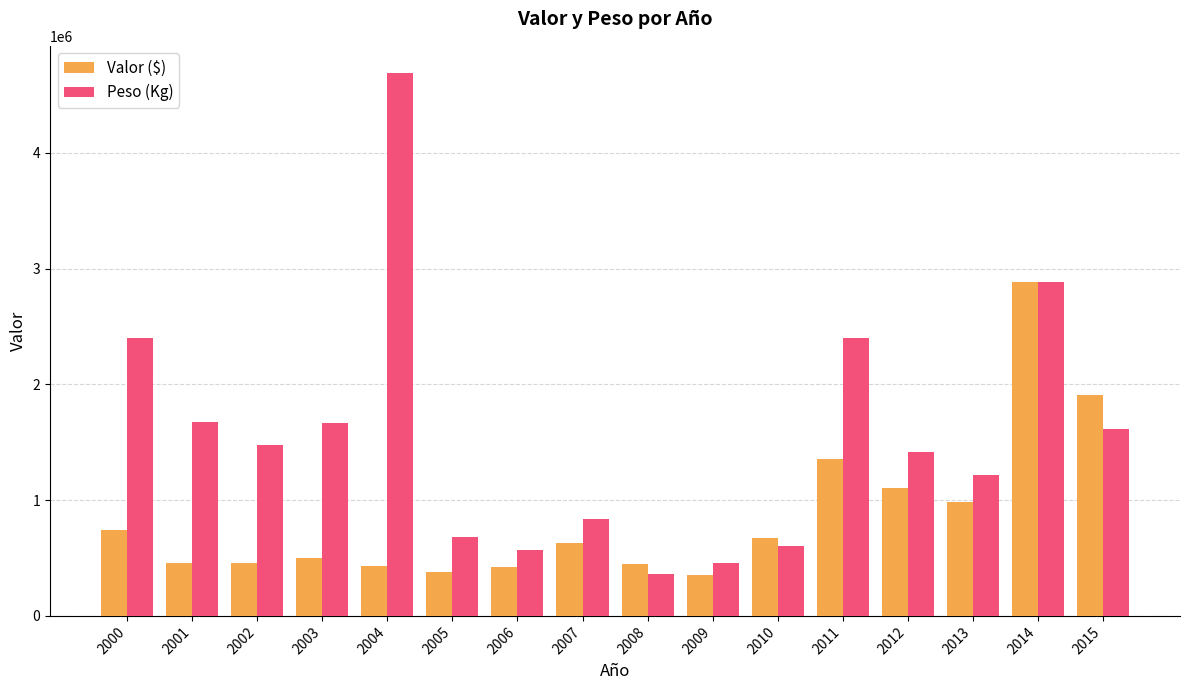

How many series are shown in this chart?

2